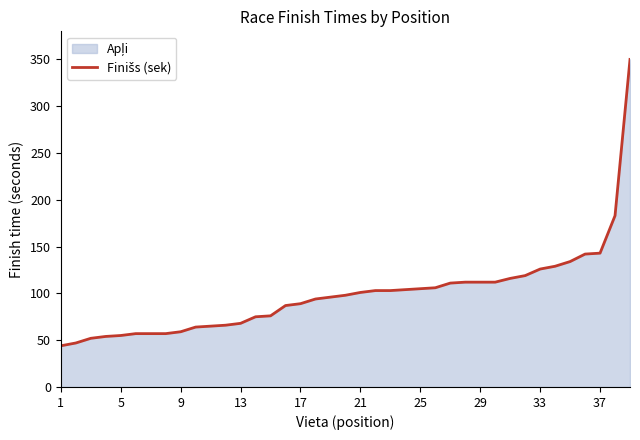

What is the smallest value displayed?

44